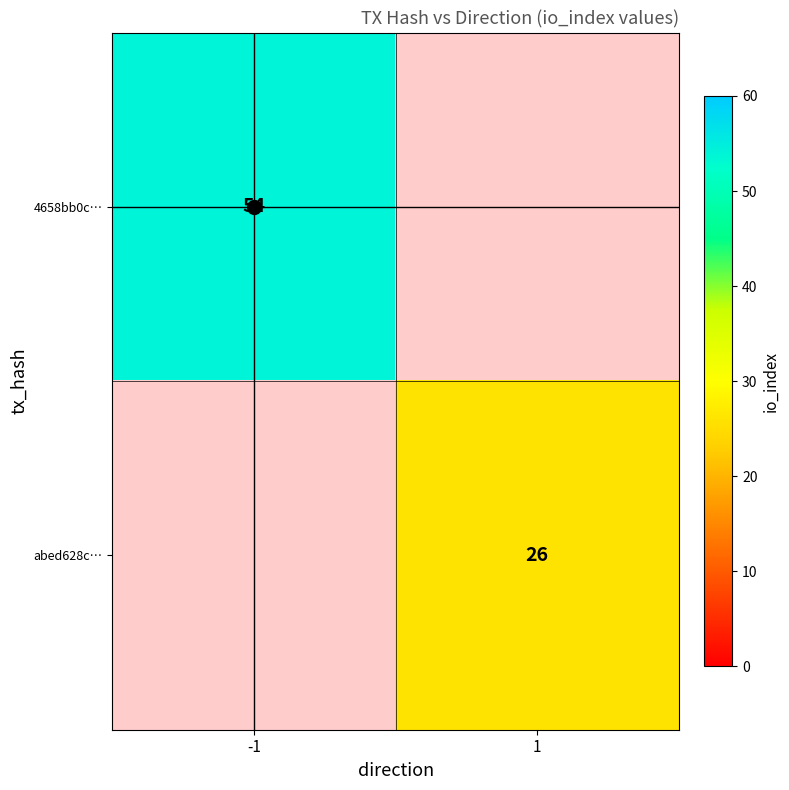

Count the number of data series in this chart.

2